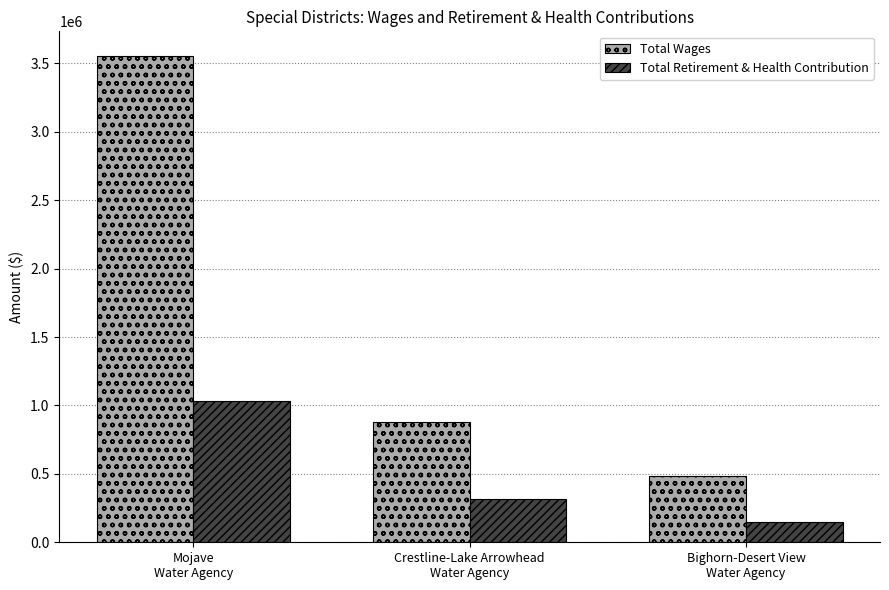

What is the spread (max minus min) of values at Crestline-Lake Arrowhead
Water Agency?

560403